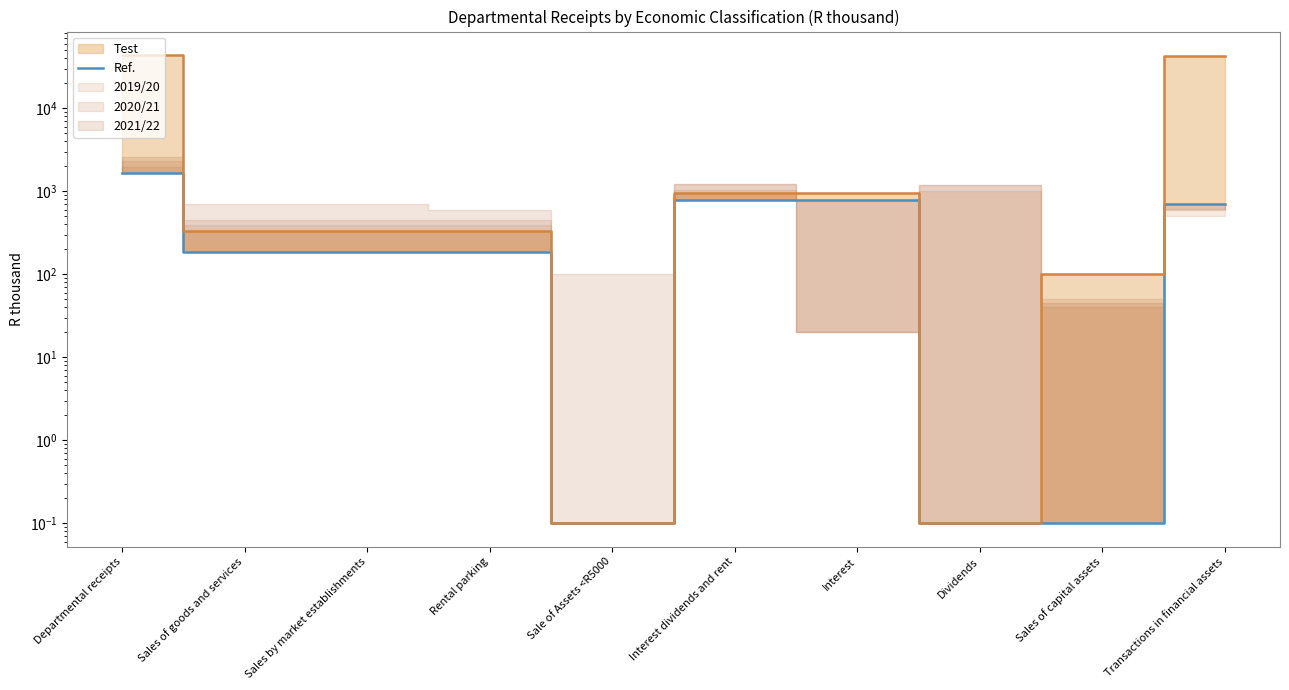

True or false: the data has more than 2 interior local peaks.

False